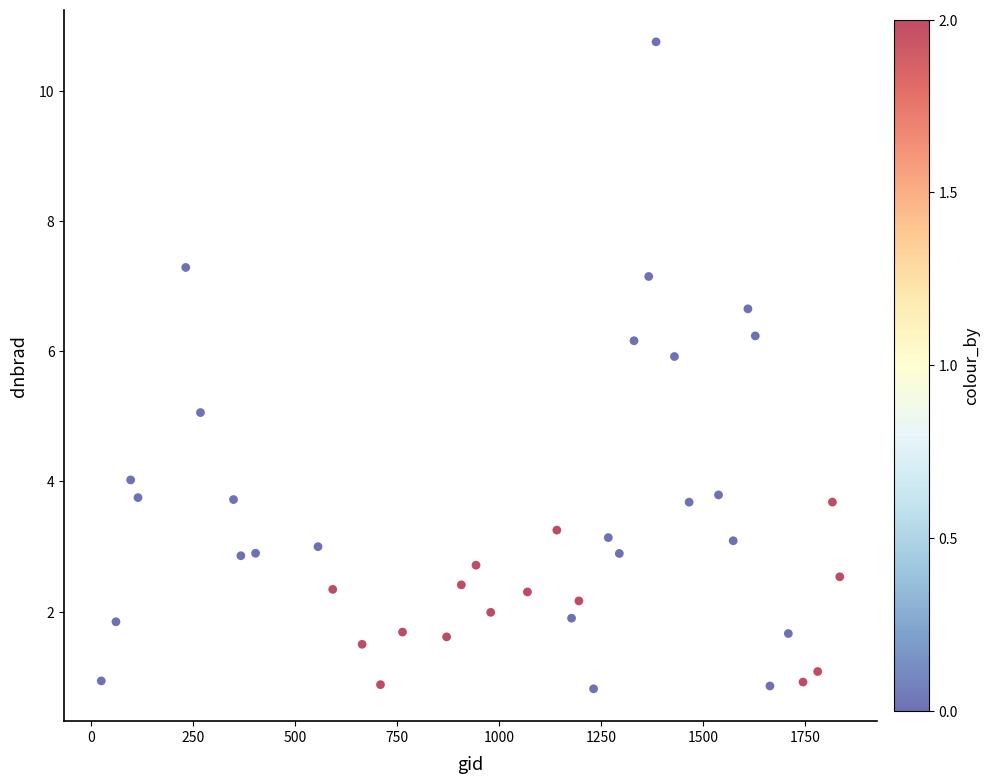

What is the range of Y values (max minus min)?

9.9